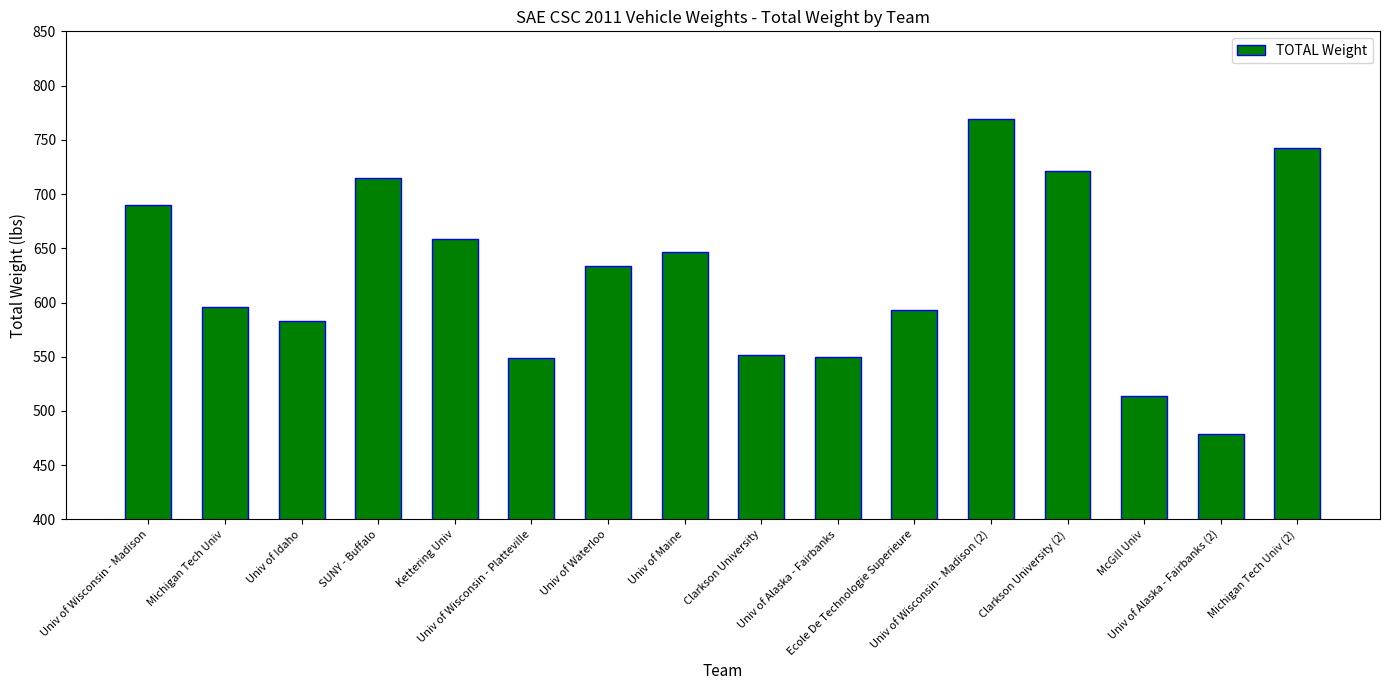

What is the smallest value displayed?

479